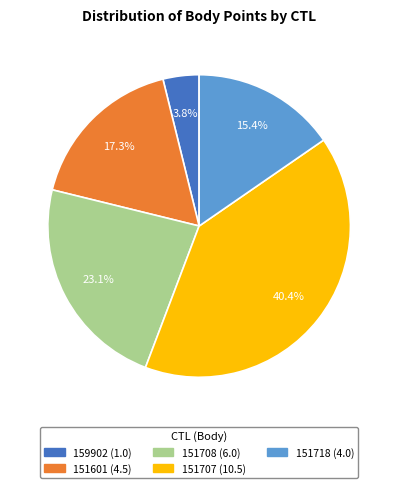

Which slice is the smallest?

159902